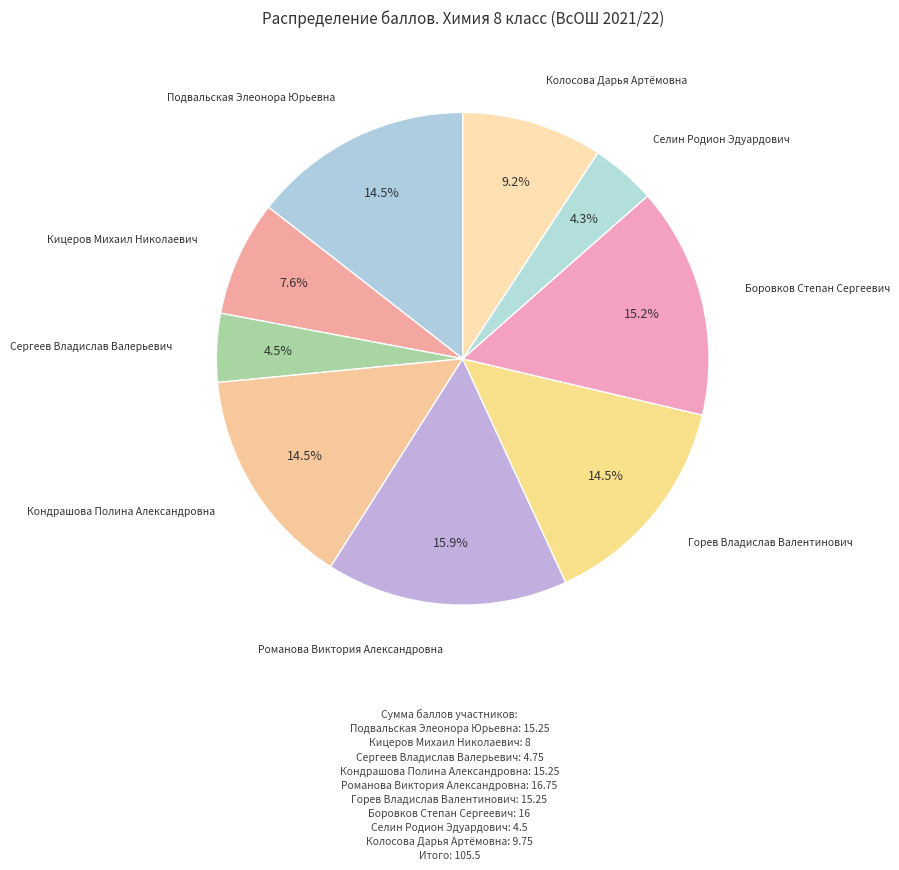

Approximately how many times larger is the value at Селин Родион Эдуардович compared to Колосова Дарья Артёмовна?

0.5